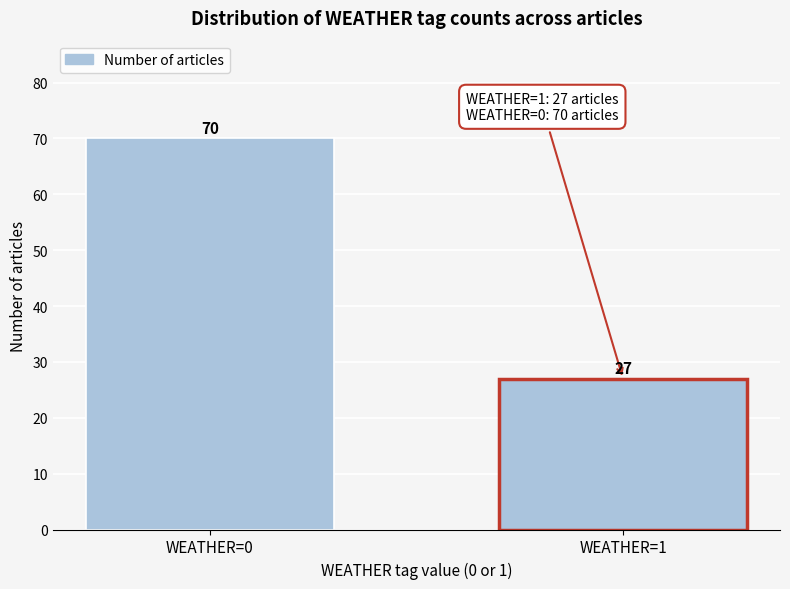

Reading left to right, list all the values displayed in this chart.

70	27